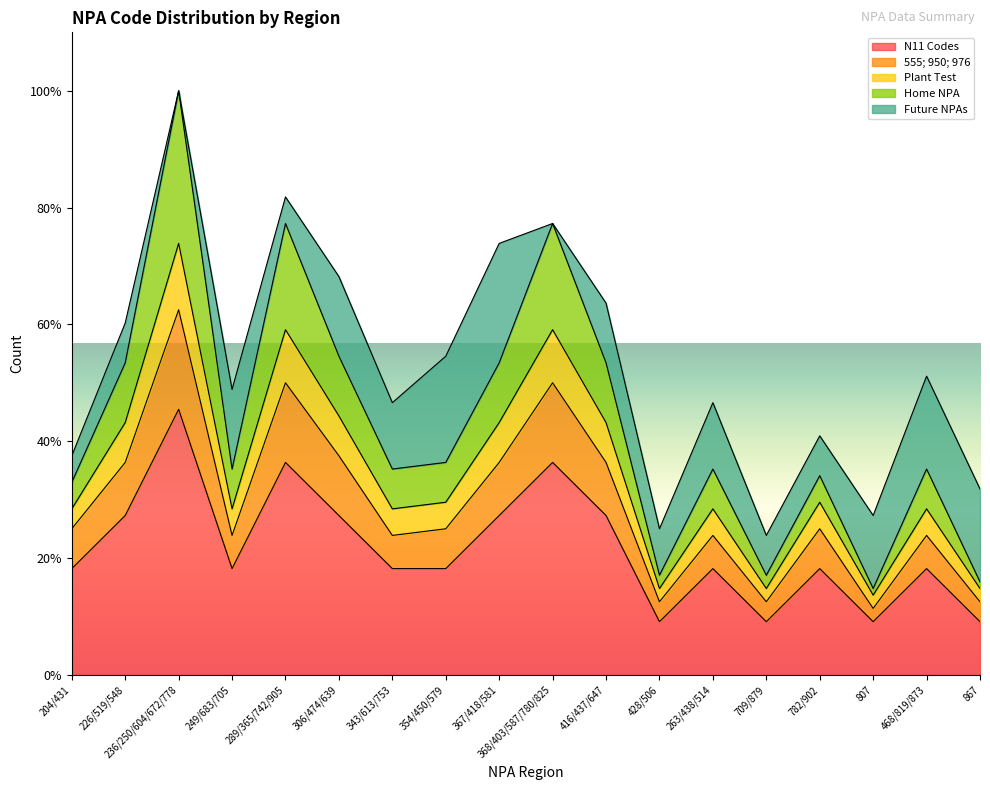

At which category is the sum across all series the highest?

236/250/604/672/778